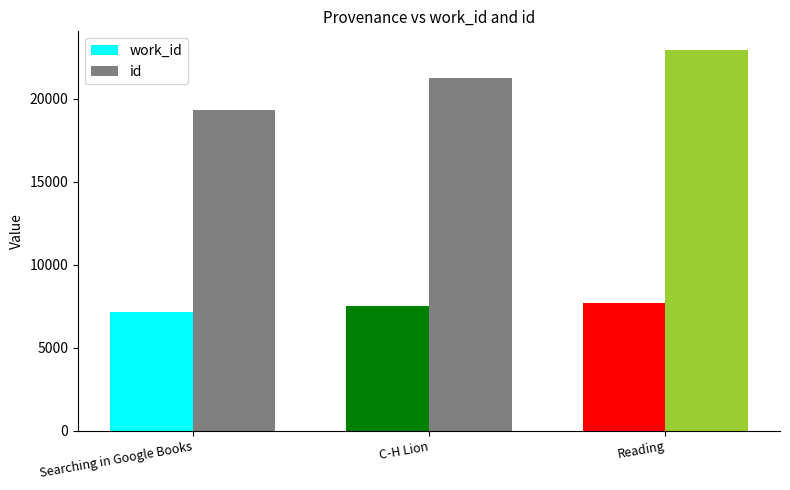

At Reading, list the series in order from largest to smallest.

id, work_id